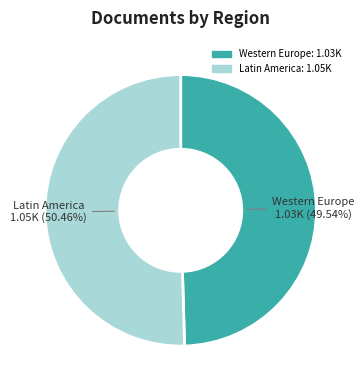

Count the number of slices in the pie.

2